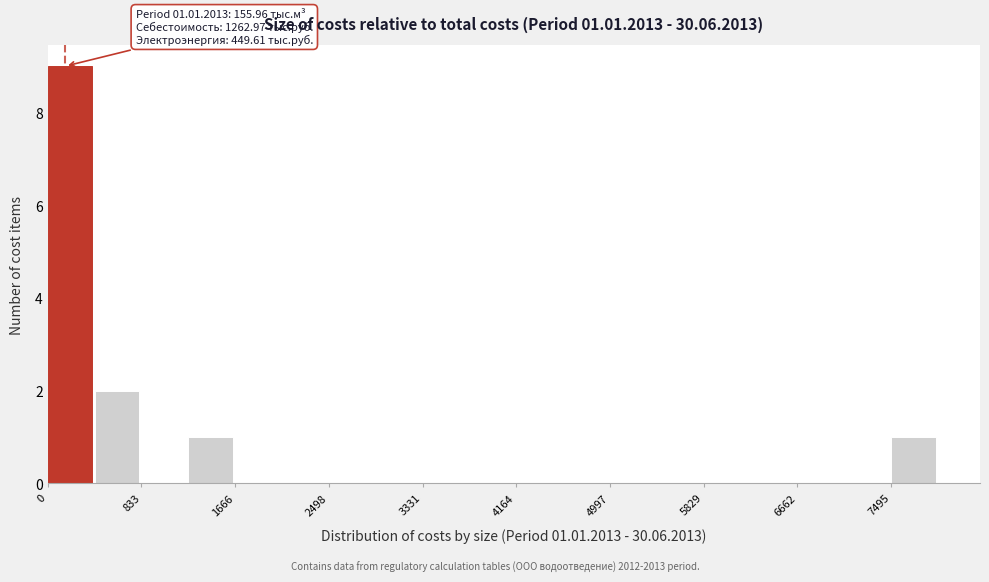

Which range on the x-axis has the tallest bar?

0 to 400